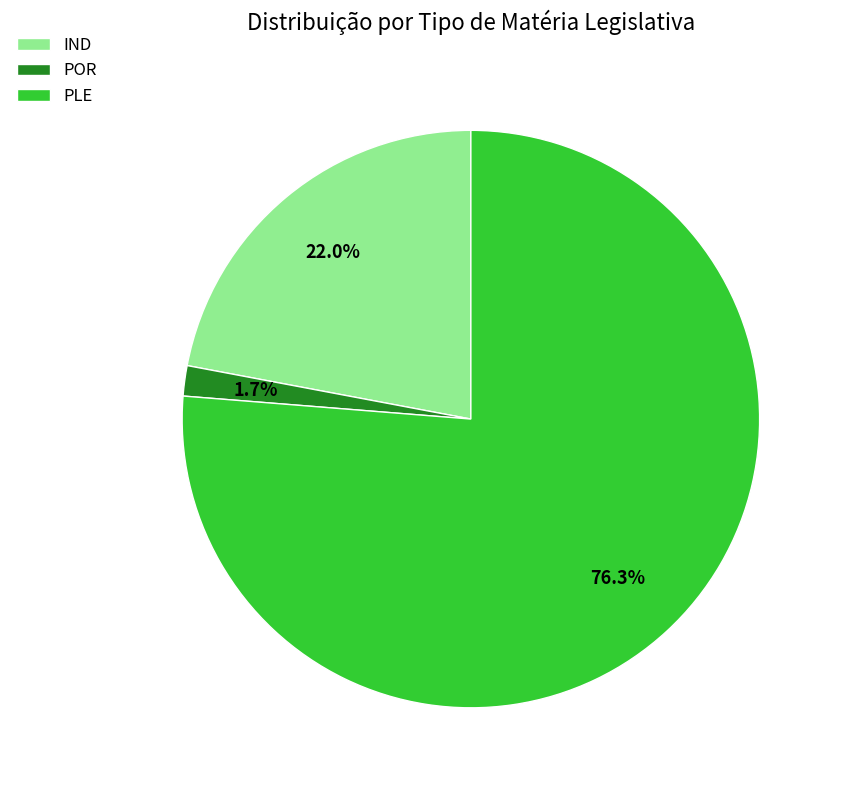

The IND slice represents 22% of the pie. True or false?

True